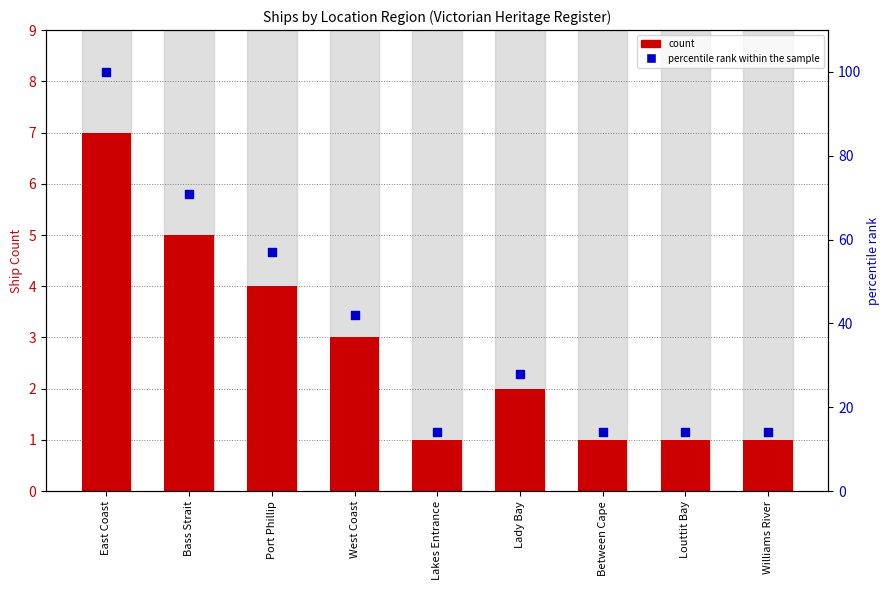

Which series contains the lowest Y value?

count